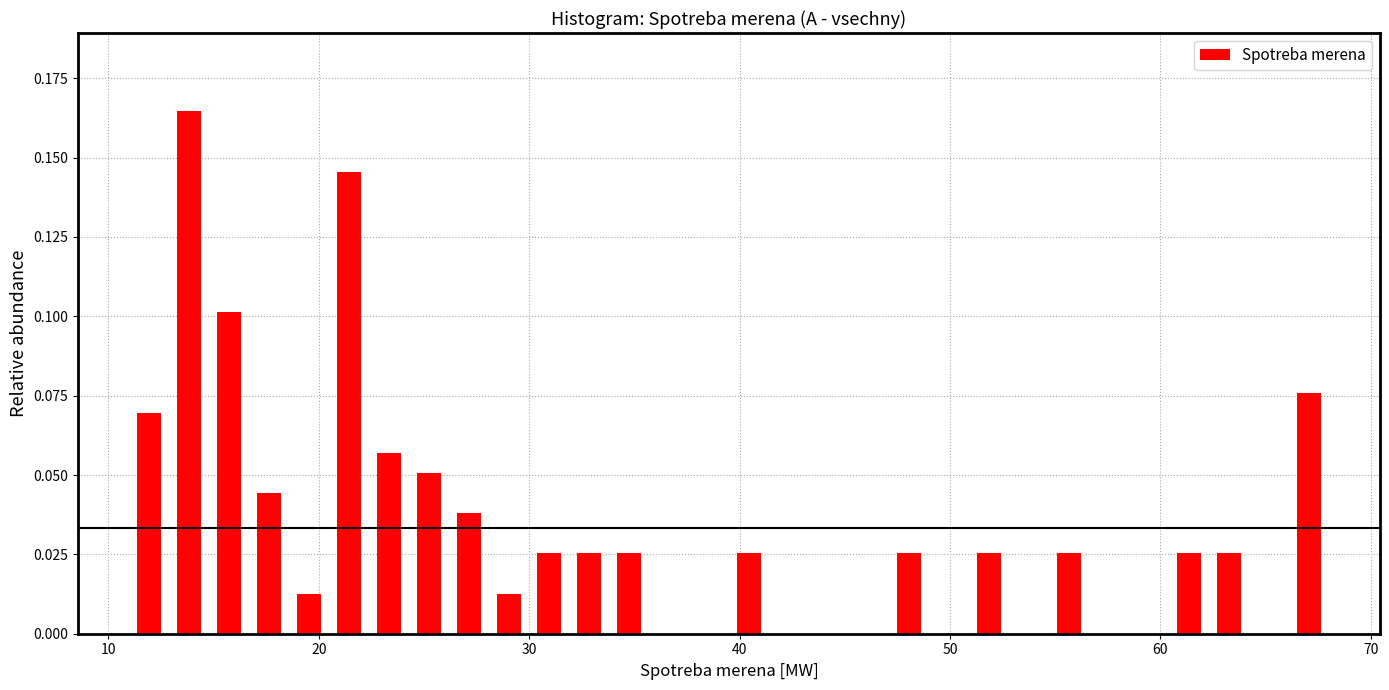

Around what value on the x-axis is the tallest bar? Give the approximate position of its centre, as read against the axis.

14